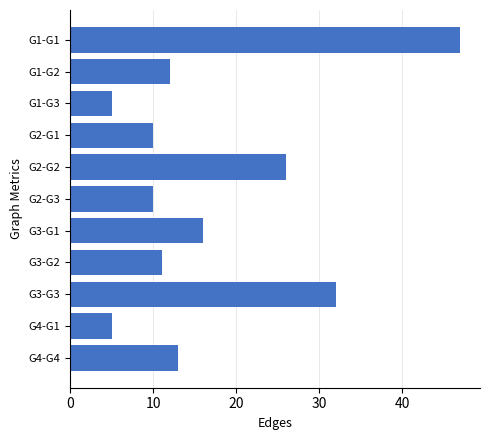

Reading top to bottom, transcribe all the data shown in this chart.

G1-G1=47	G1-G2=12	G1-G3=5	G2-G1=10	G2-G2=26	G2-G3=10	G3-G1=16	G3-G2=11	G3-G3=32	G4-G1=5	G4-G4=13